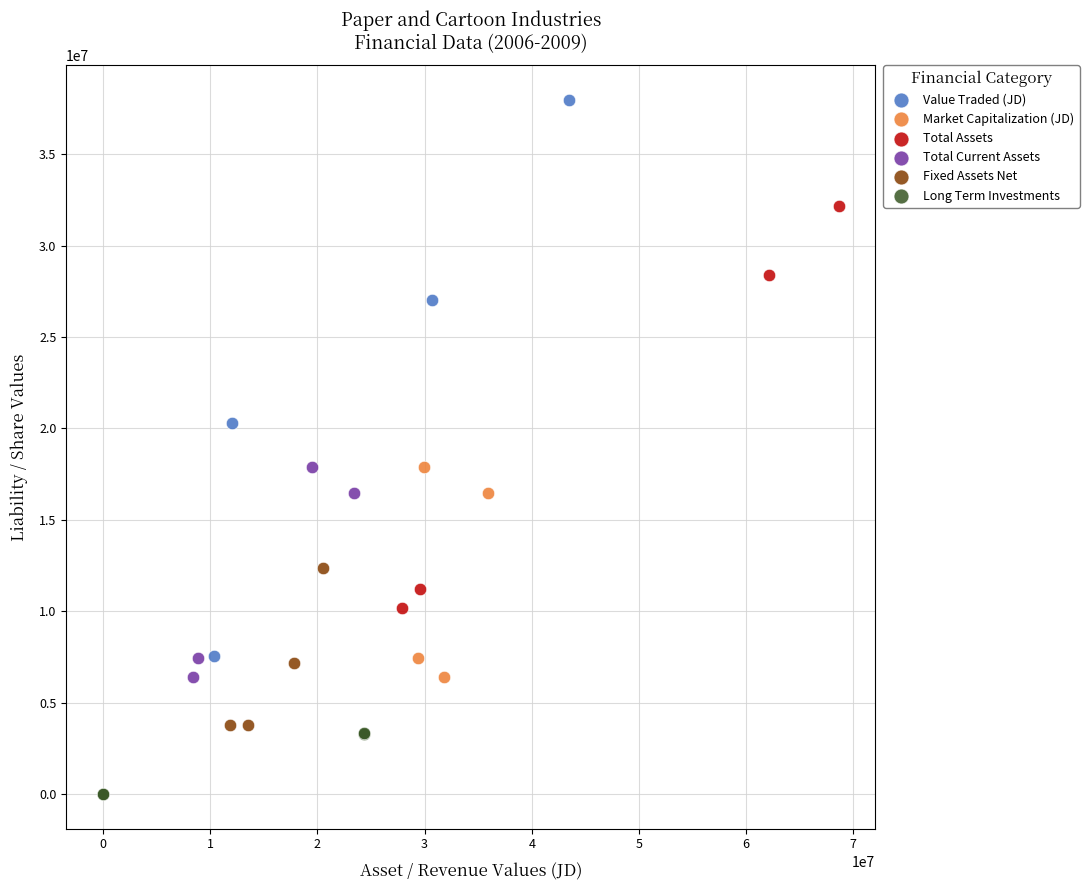

Which series contains the highest Y value?

Value Traded (JD)